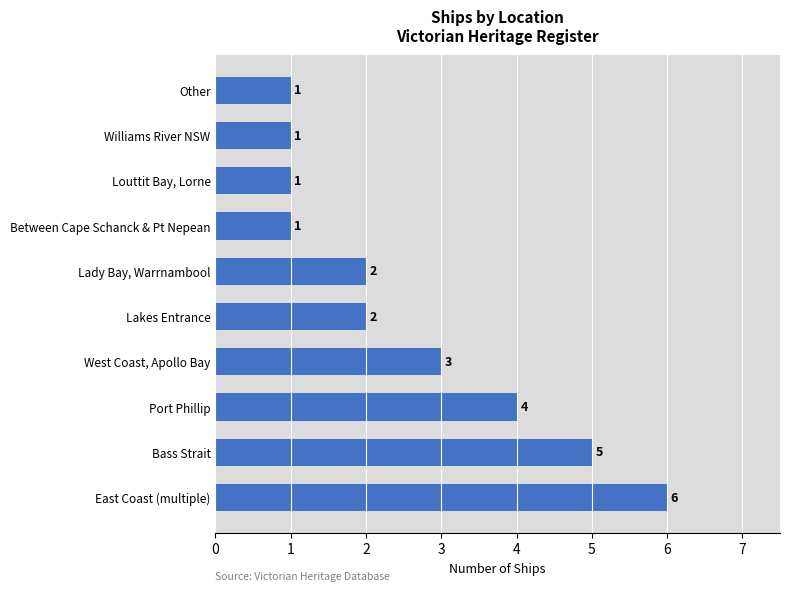

What is the smallest value displayed?

1